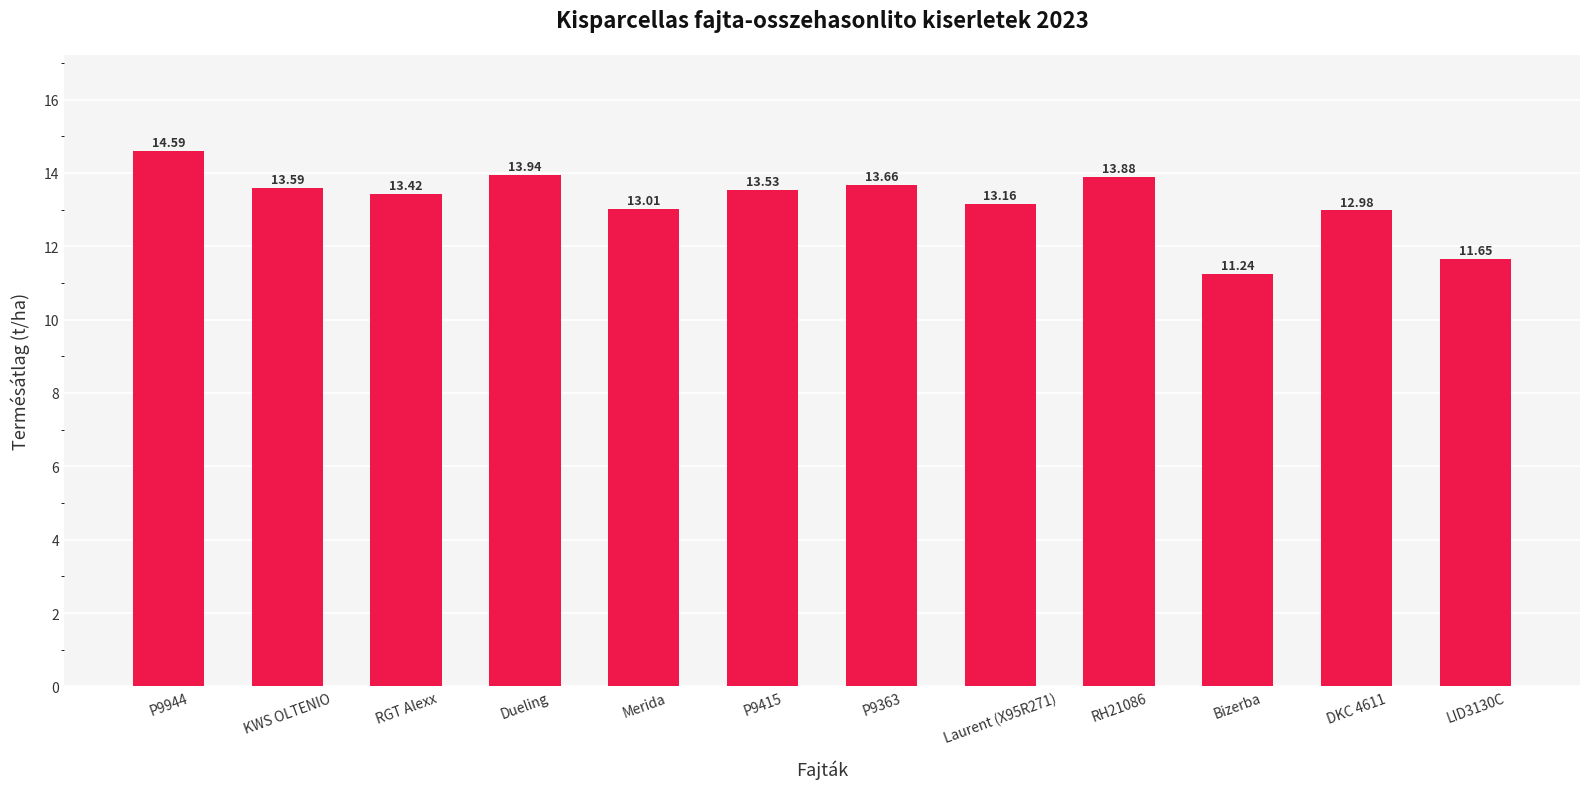

List the labels in order of value, smallest first.

Bizerba, LID3130C, DKC 4611, Merida, Laurent (X95R271), RGT Alexx, P9415, KWS OLTENIO, P9363, RH21086, Dueling, P9944